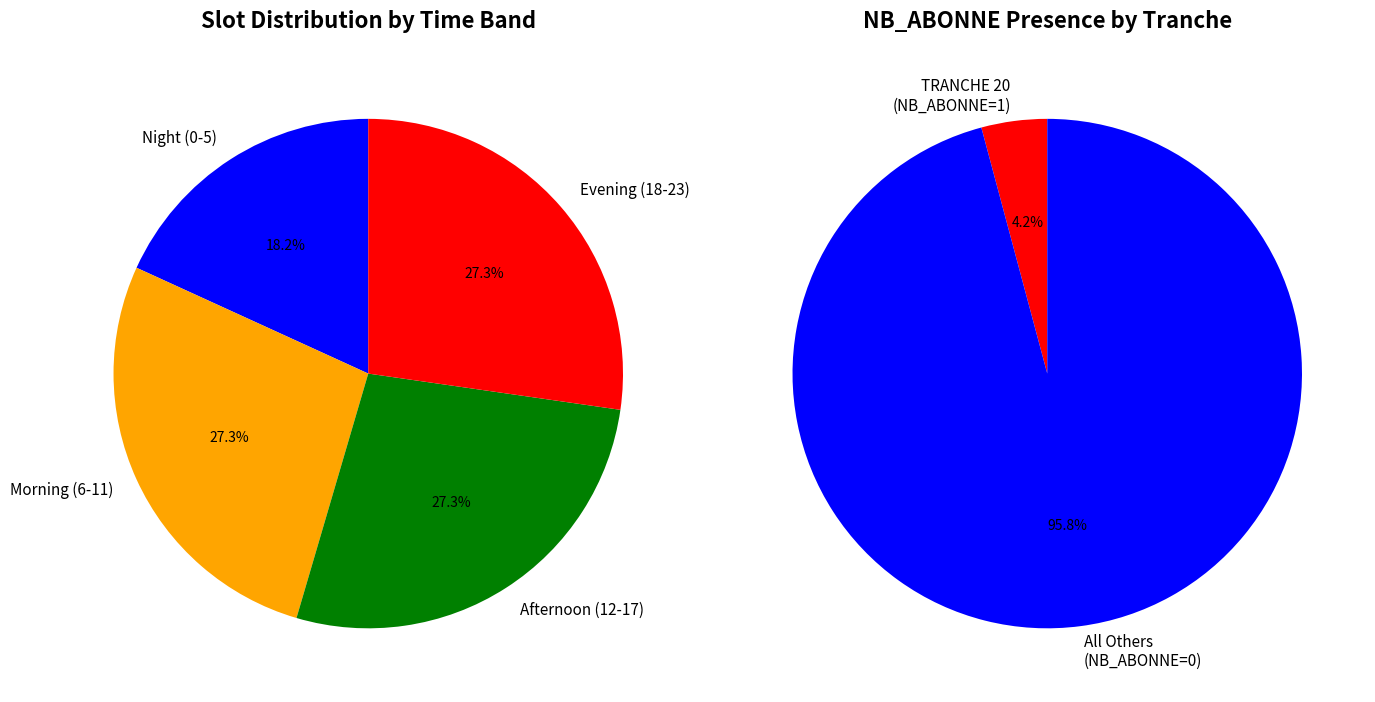

True or false: 22 accounts for 0% of the total.

True